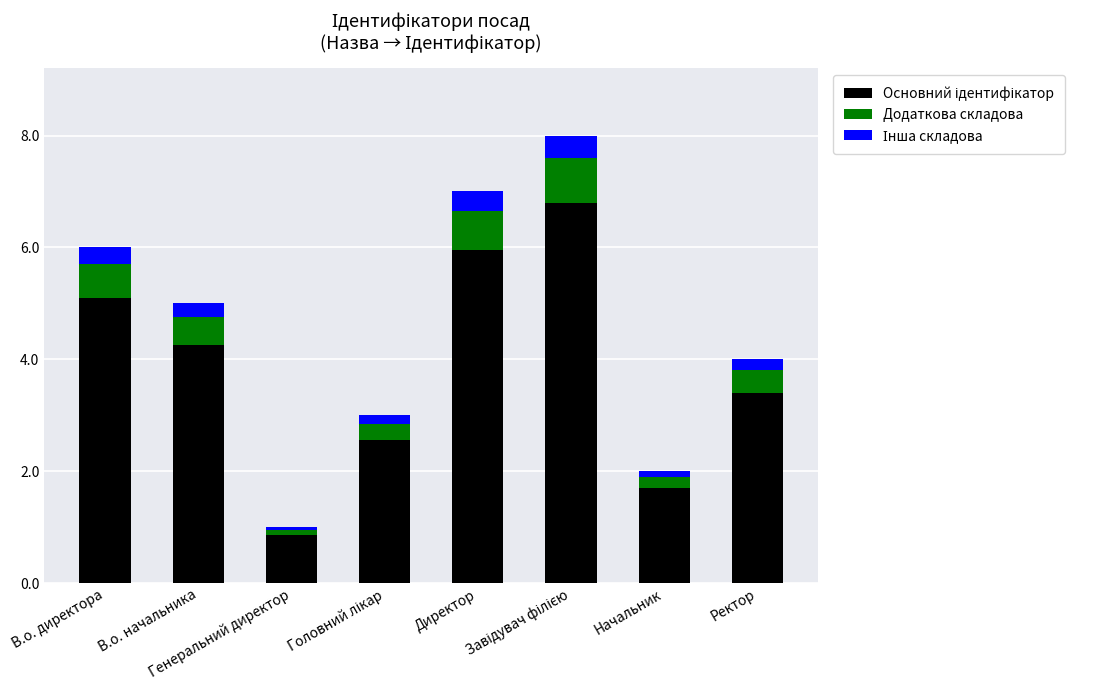

List the series in order of their peak value, highest first.

Основний ідентифікатор, Додаткова складова, Інша складова